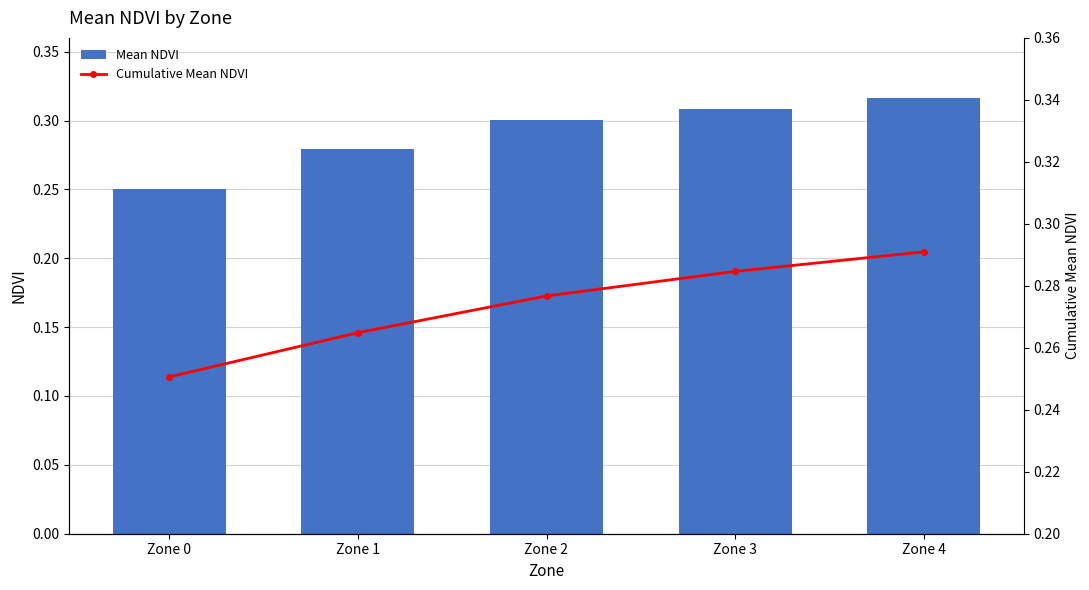

What is the difference between the maximum and minimum values in the Mean NDVI series?

0.1